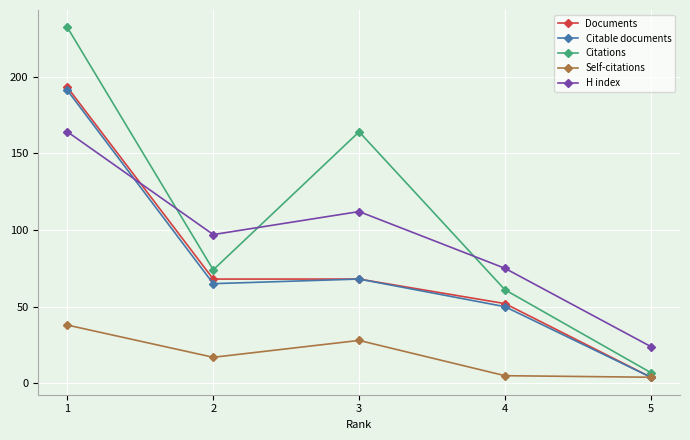

Is the value of Documents at 2 greater than the value of Citable documents at 5?

Yes